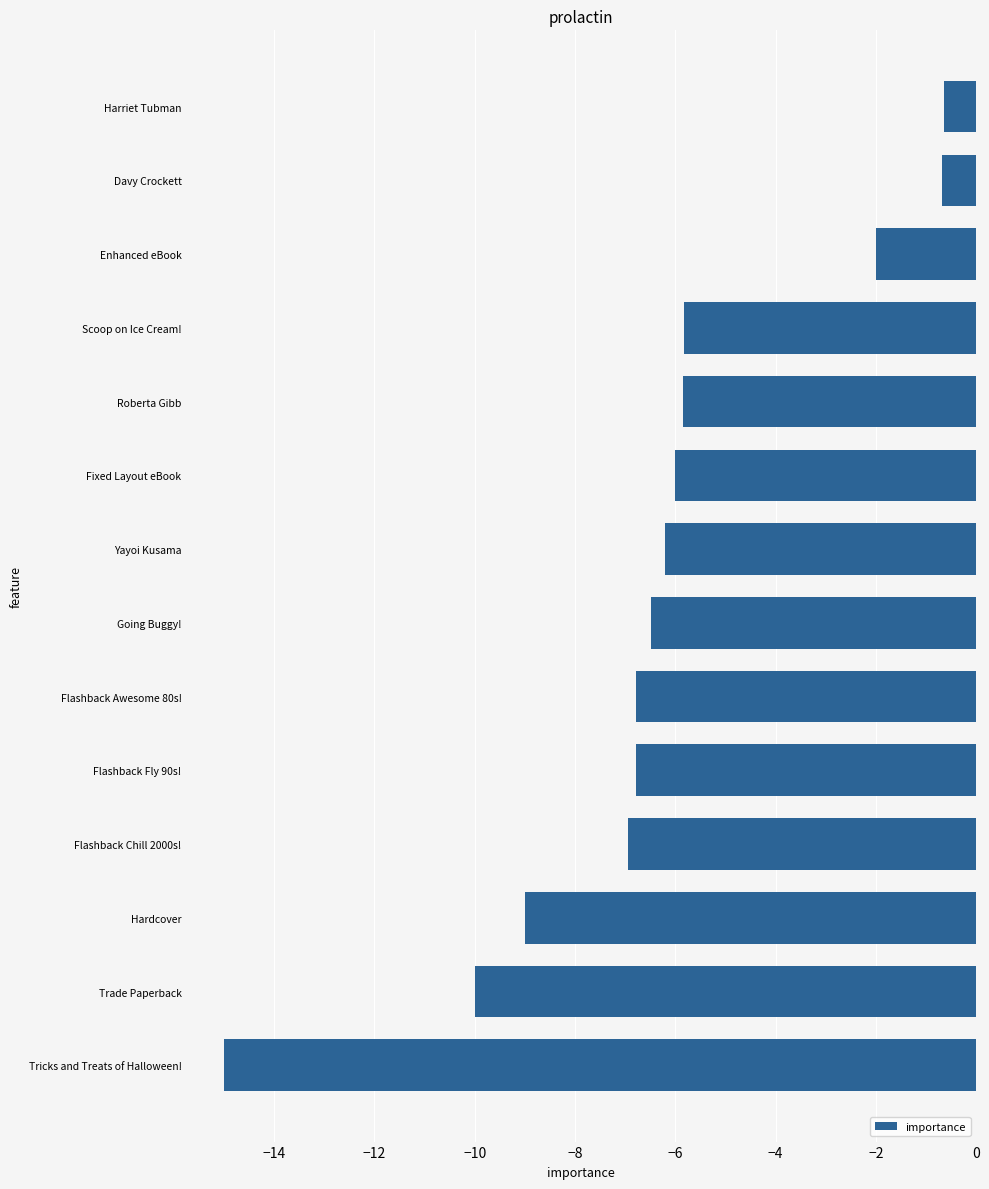

What is the greatest value displayed?

-0.6